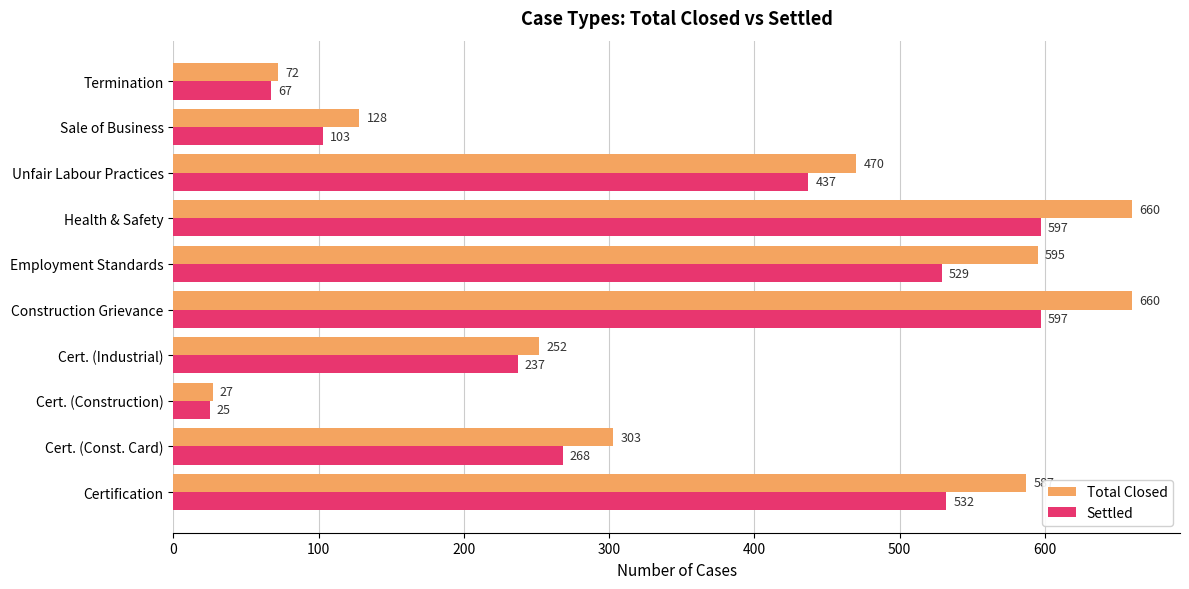

At how many categories does at least one series exceed 87?

8